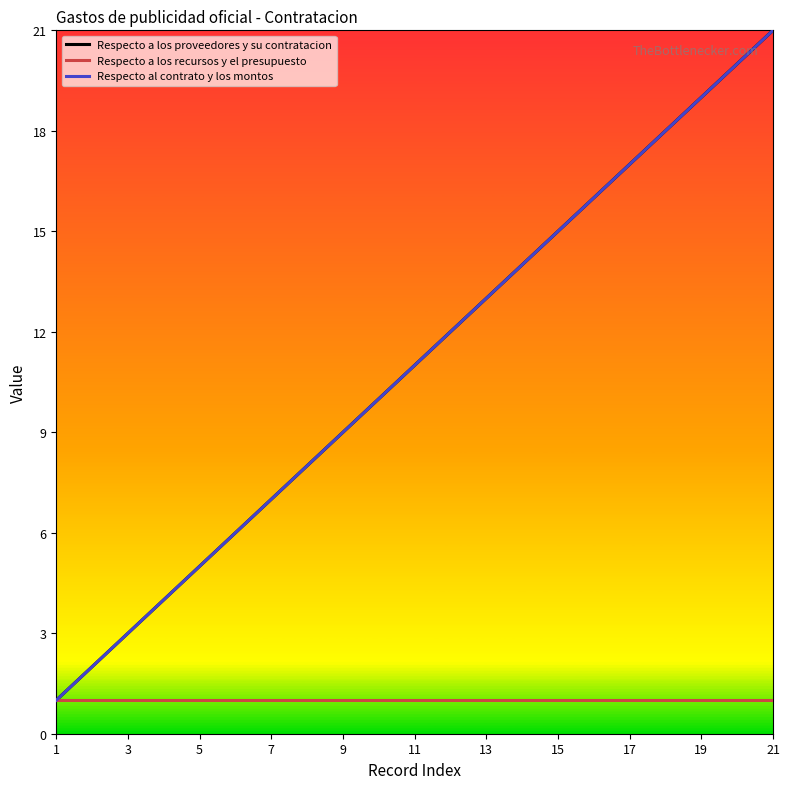

Does the chart display data point markers on the line(s)?

No